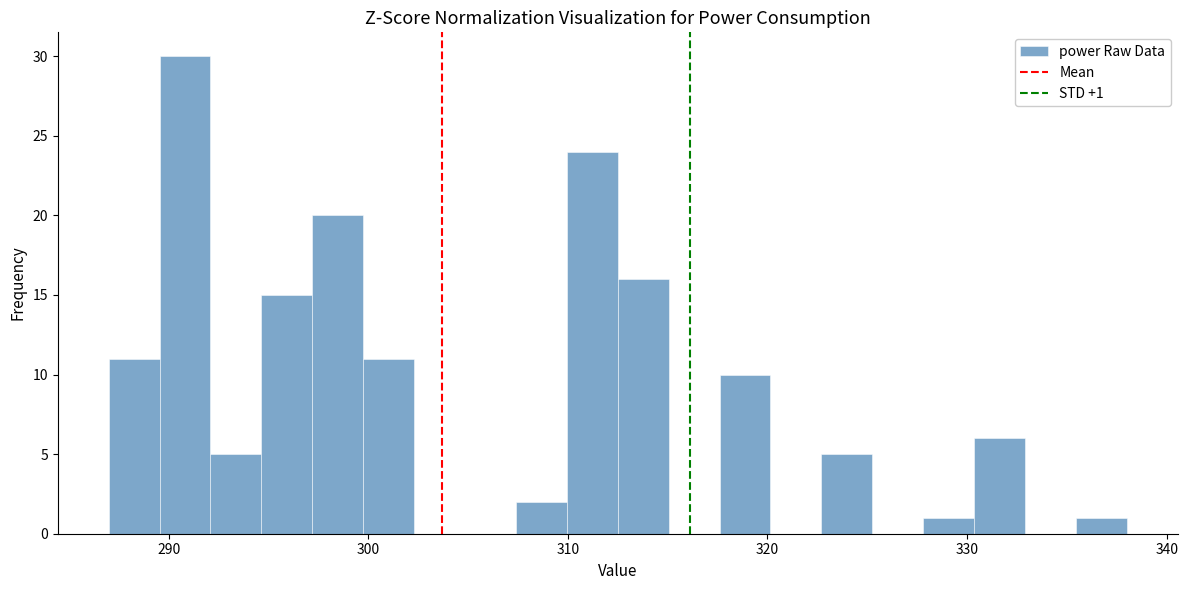

Around what value on the x-axis is the tallest bar? Give the approximate position of its centre, as read against the axis.

291